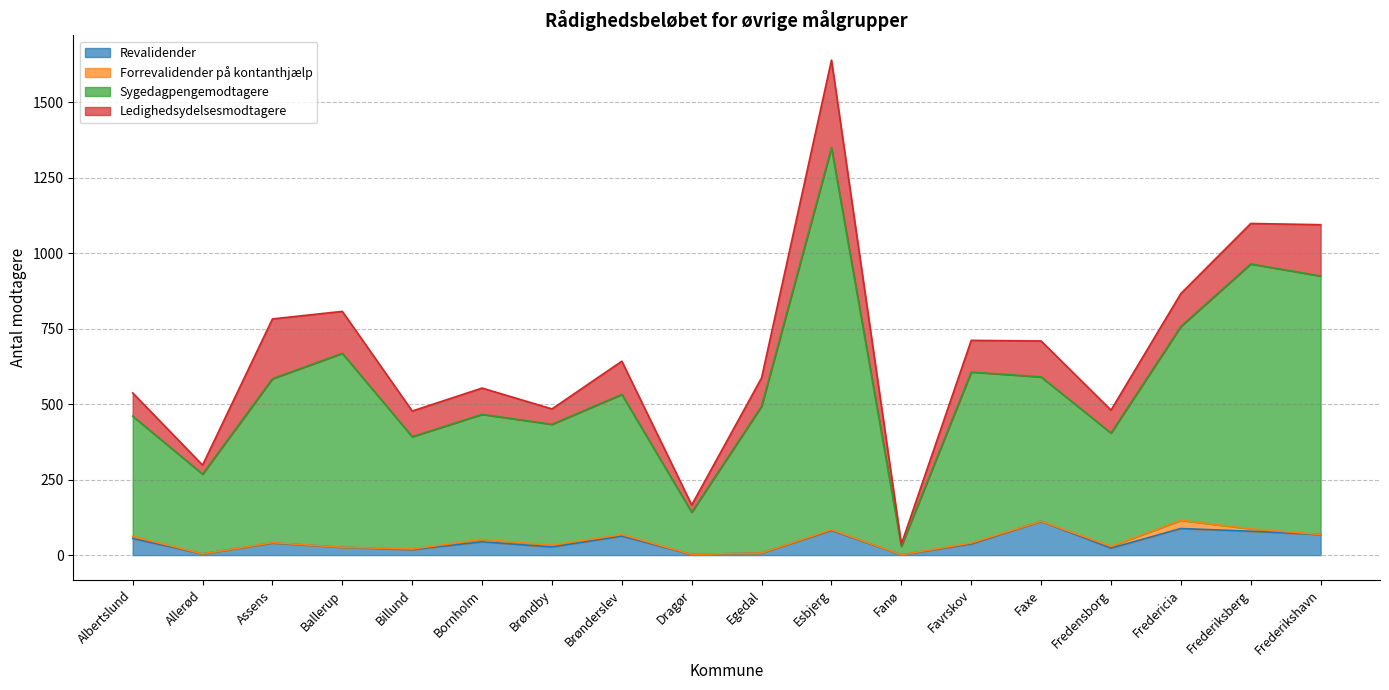

True or false: Sygedagpengemodtagere has more than 1 points higher than both neighbors.

True